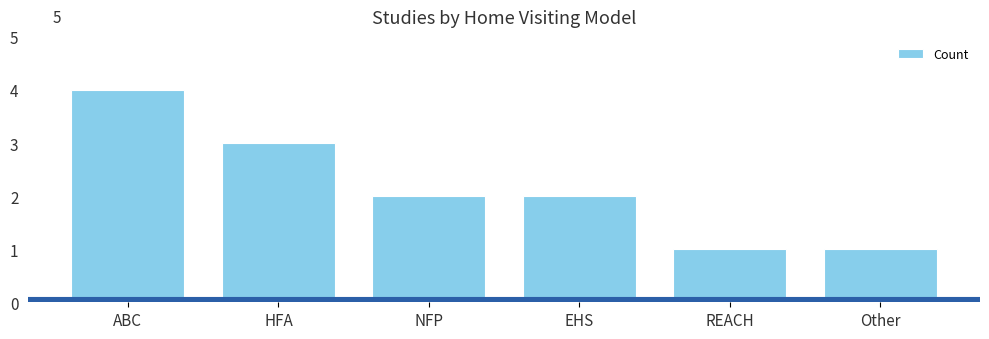

How many distinct data groups are displayed?

1